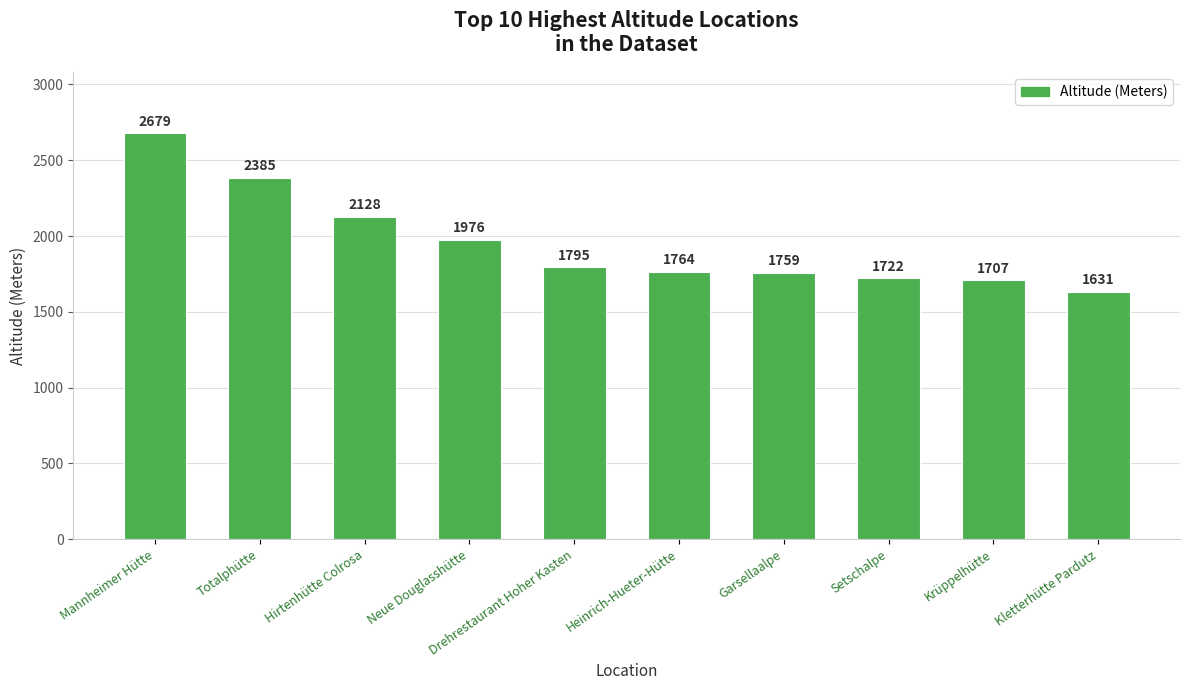

How many bars are there in total?

10